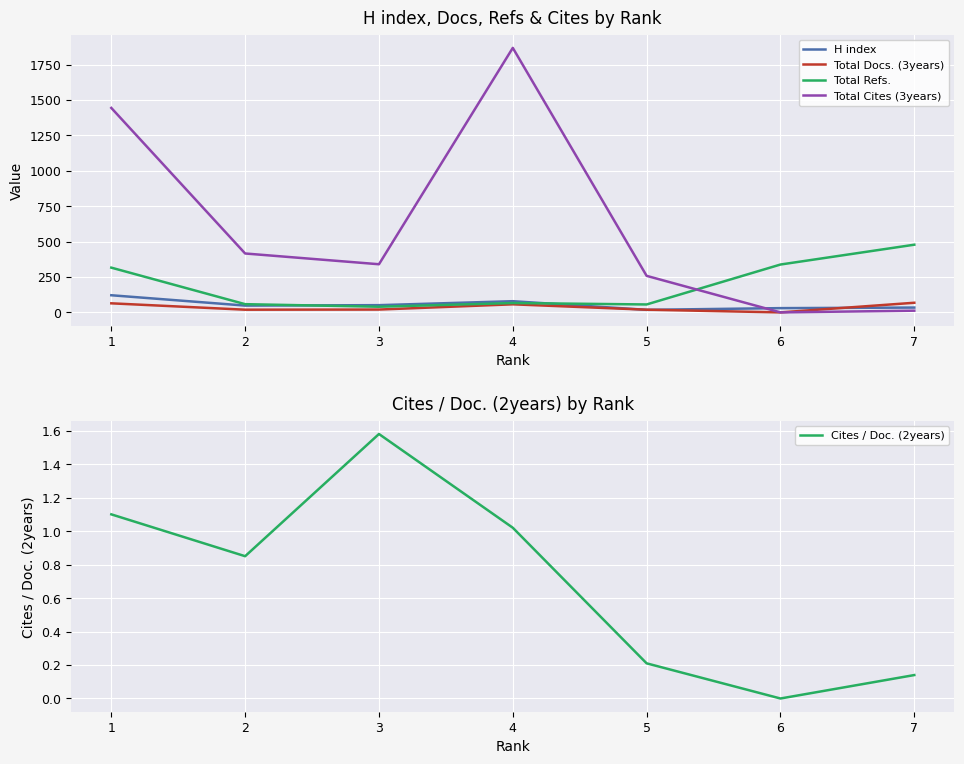

True or false: Cites / Doc. (2years) and Total Refs. cross at least once.

False